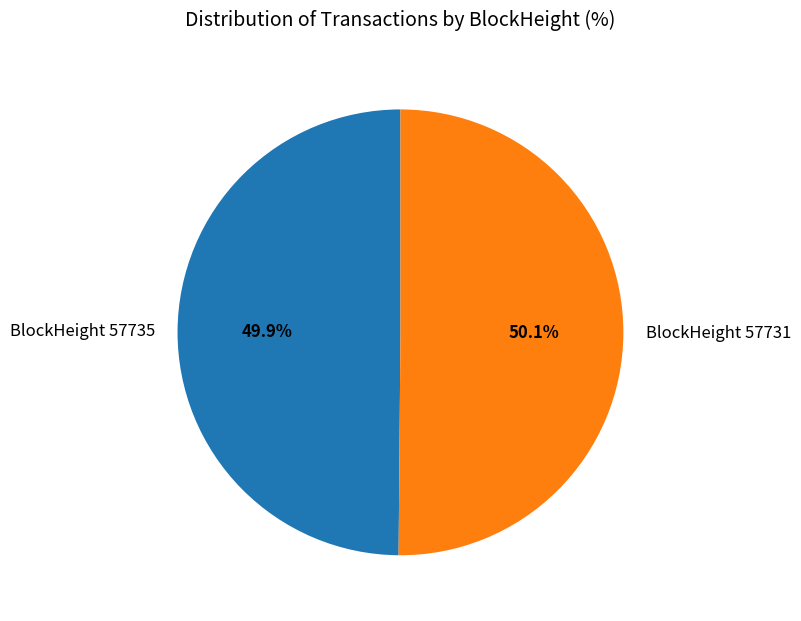

Does any single category account for the majority?

Yes